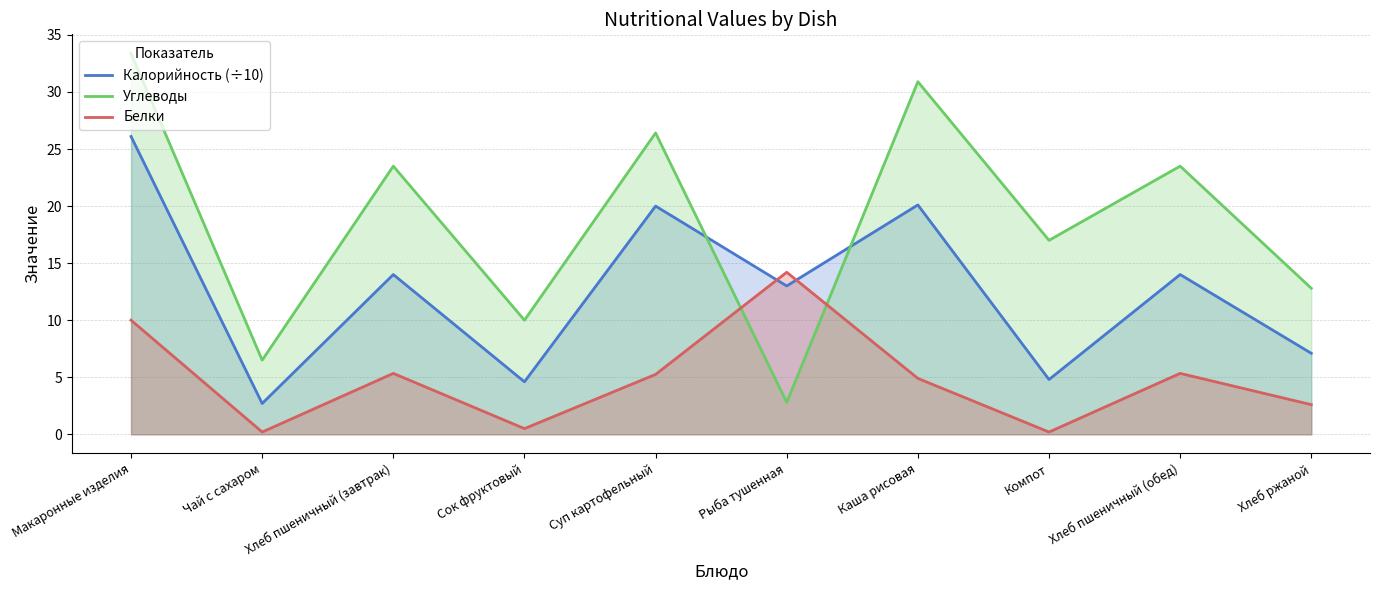

The value of Калорийность (÷10) at Рыба тушенная is 13.0. True or false?

True